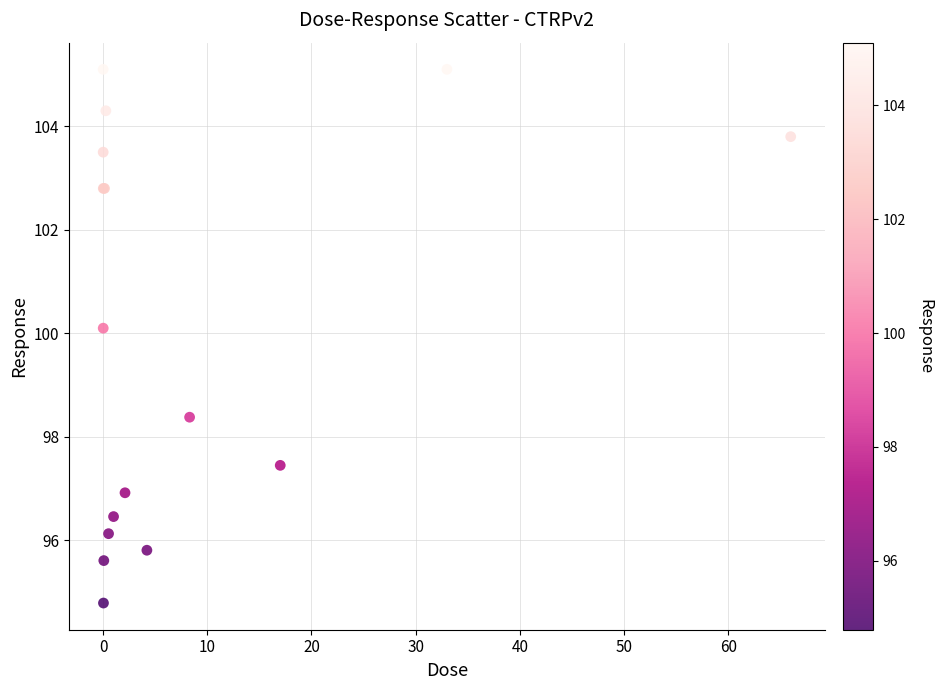

What Y value in the scatter plot is closest to 99?

98.4